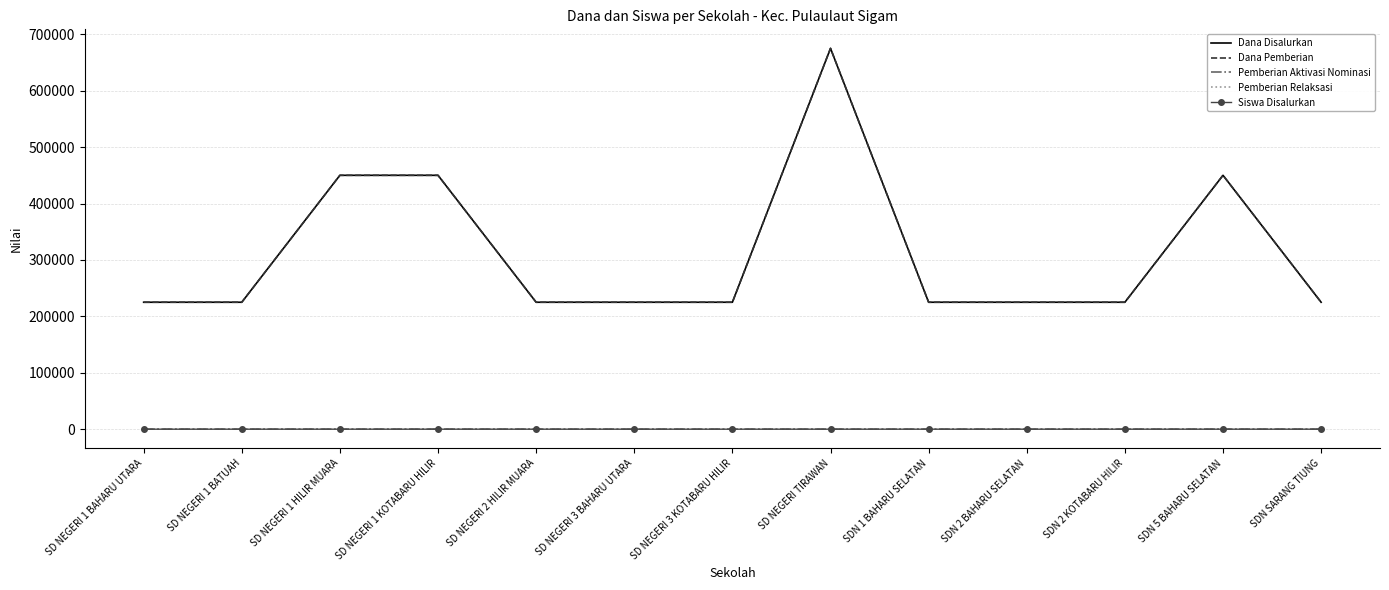

Between SD NEGERI 1 BAHARU UTARA and SDN 2 BAHARU SELATAN, which series saw the biggest shift?

Dana Disalurkan